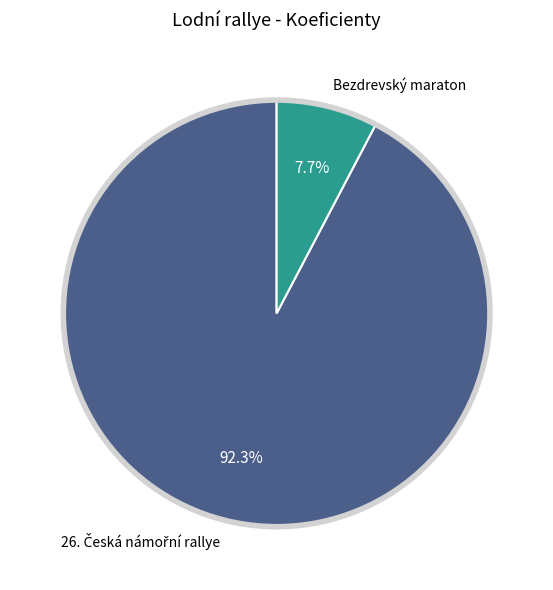

Is there any slice that represents more than half of the pie?

Yes